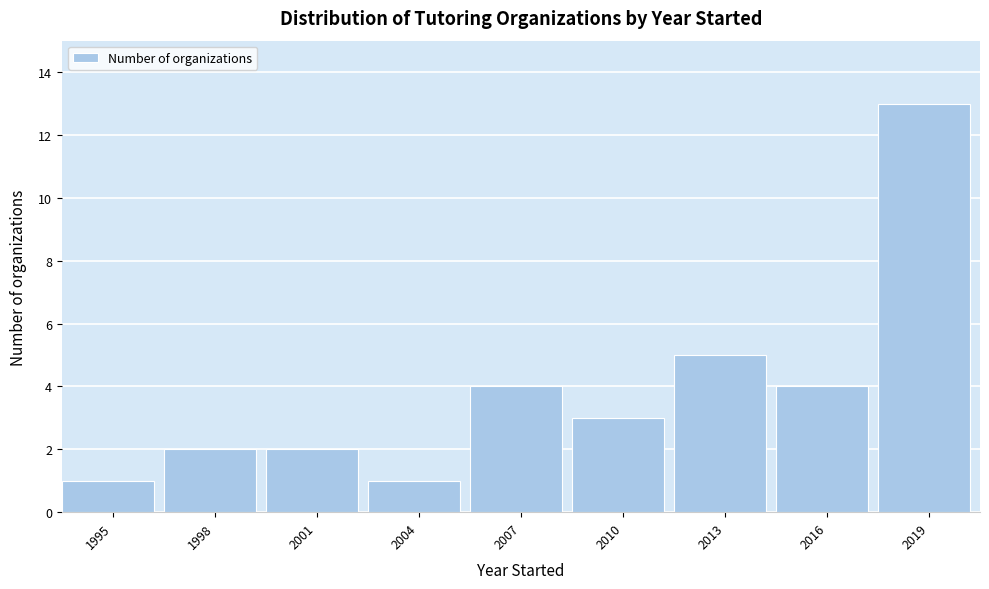

Reading right to left, extract all data points from this chart.

2019=13	2016=4	2013=5	2010=3	2007=4	2004=1	2001=2	1998=2	1995=1